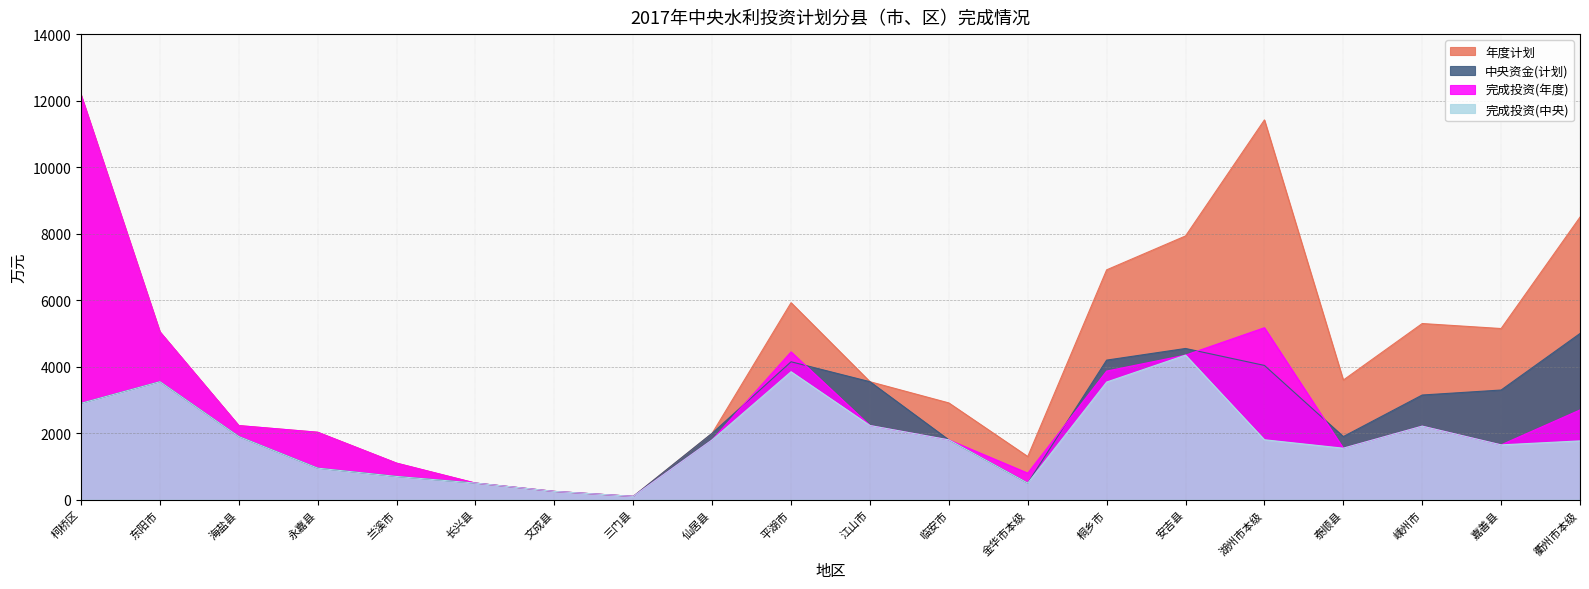

The value of 年度计划 at 江山市 is 3550.0. True or false?

True